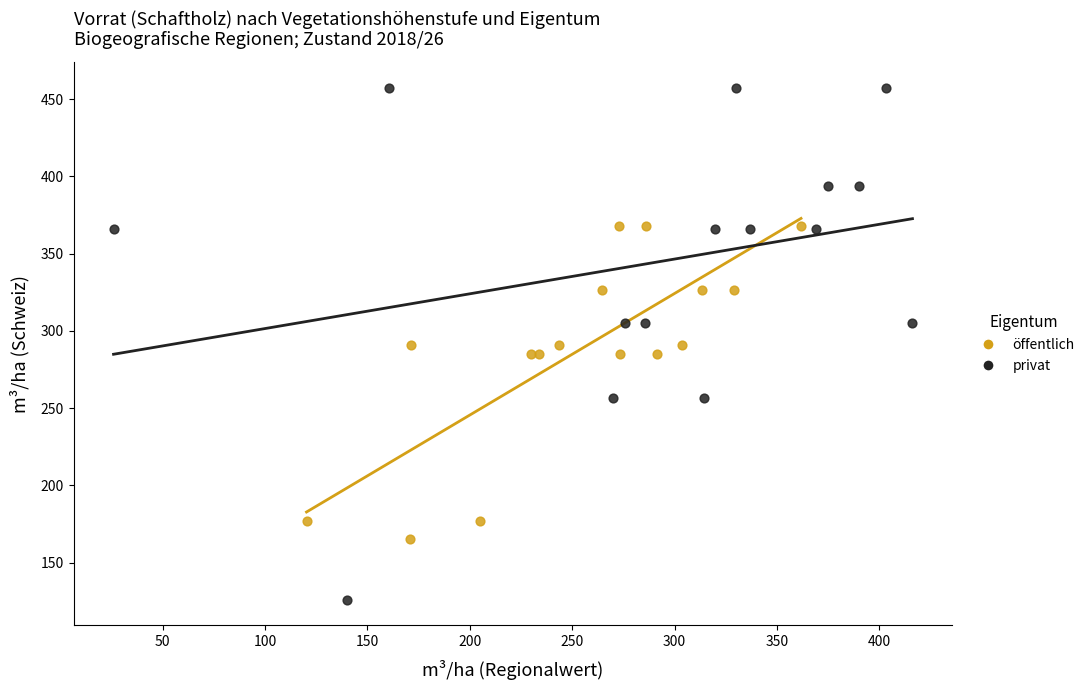

Which series has the largest Y range (max minus min)?

privat